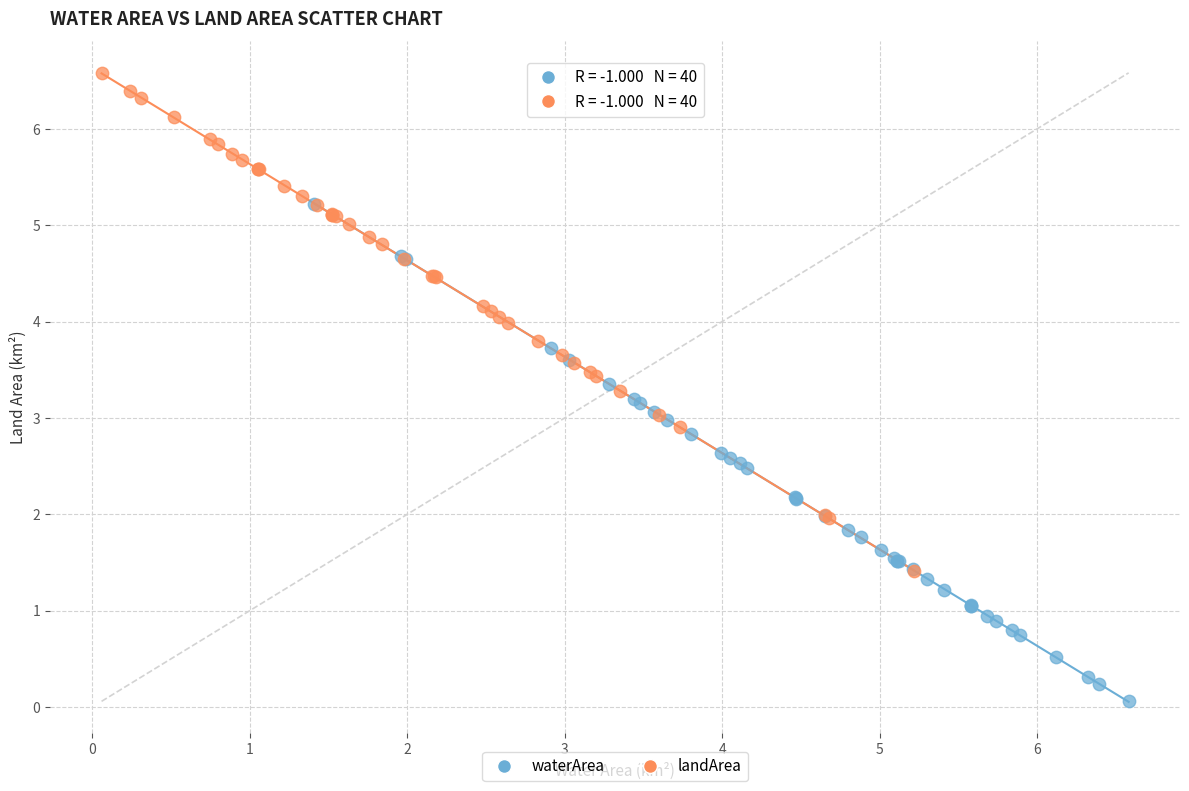

Which series contains the lowest Y value?

waterArea